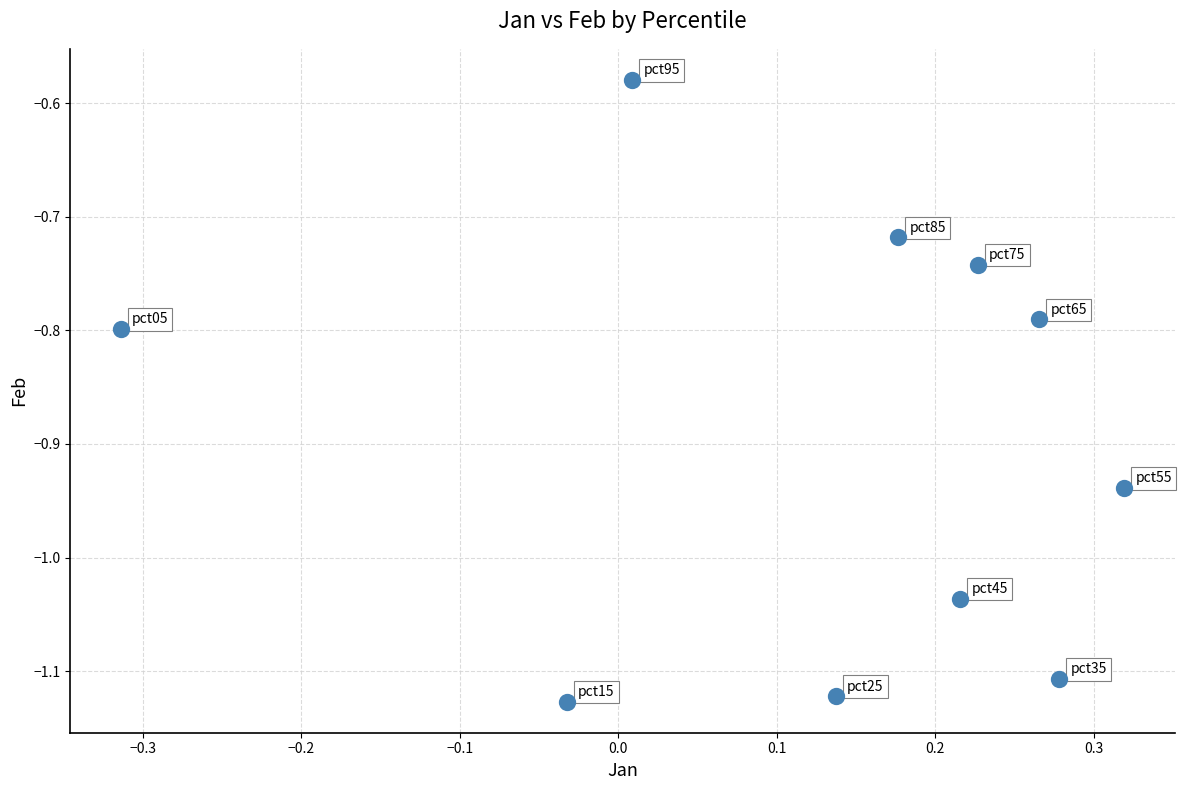

What is the range of Y values (max minus min)?

0.5